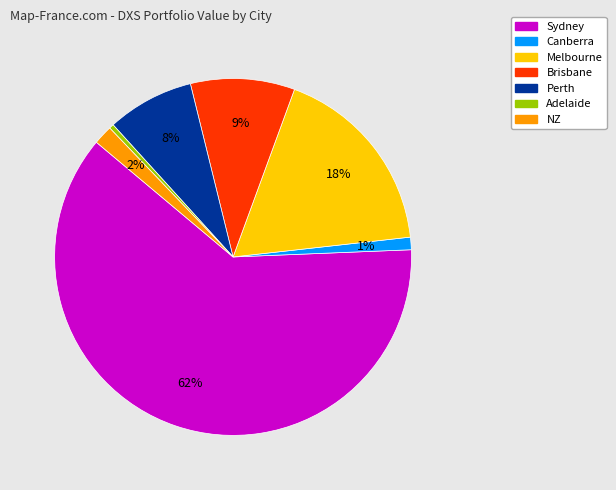

How many slices are in this pie chart?

7